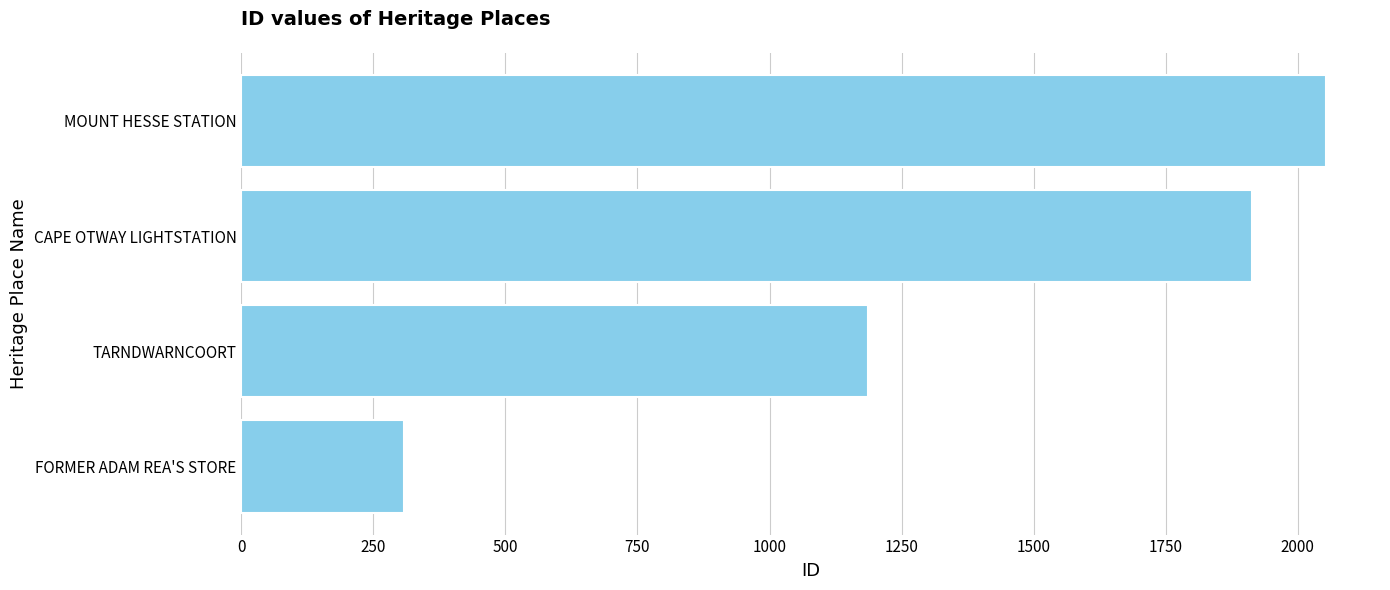

Does the chart contain any negative values?

No